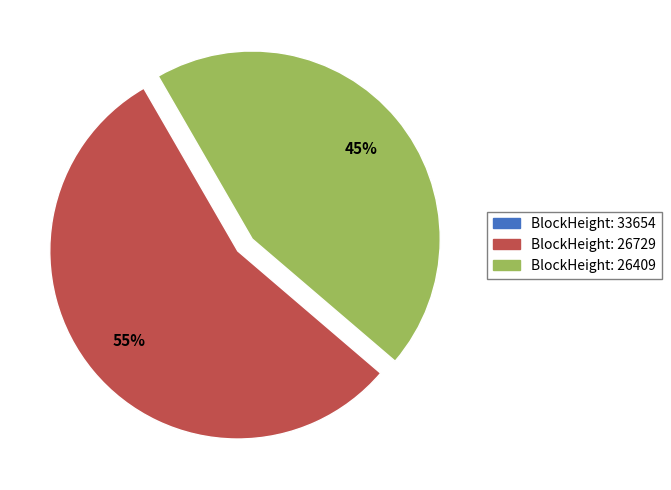

Is there a majority slice in this chart?

Yes